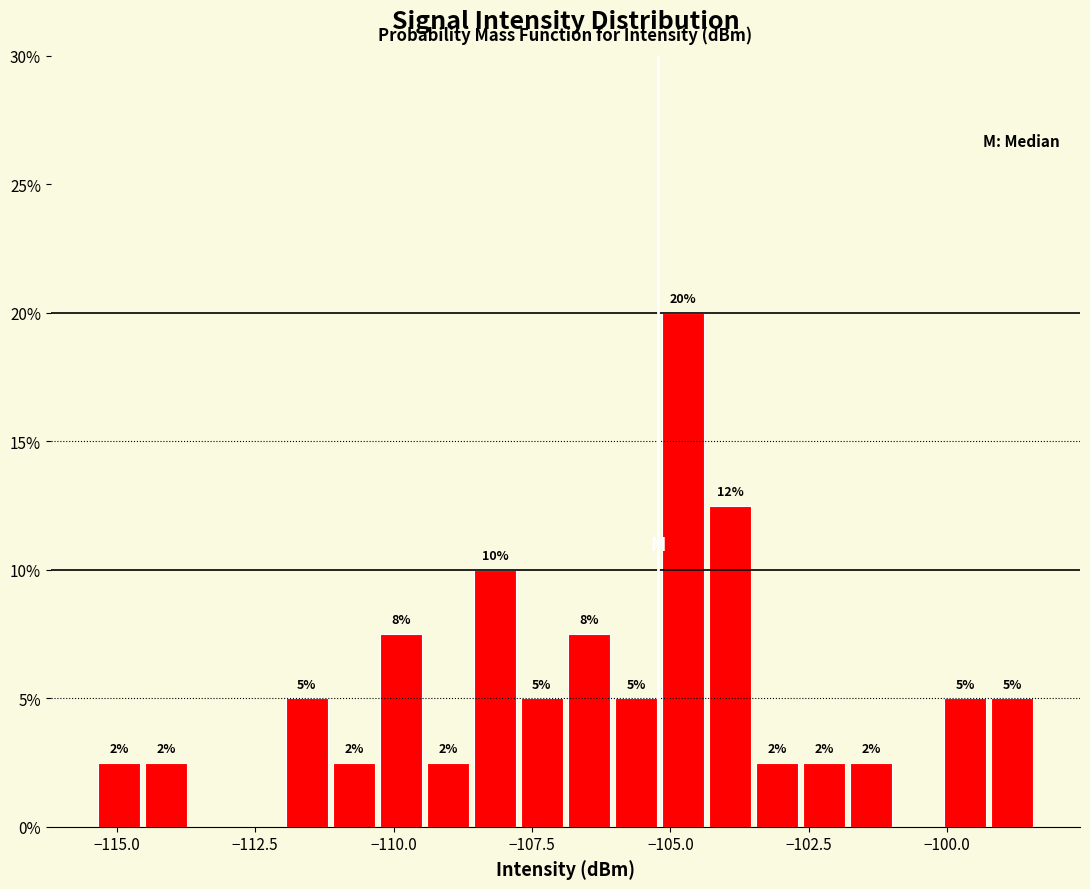

Around what value on the x-axis is the tallest bar? Give the approximate position of its centre, as read against the axis.

-105.0